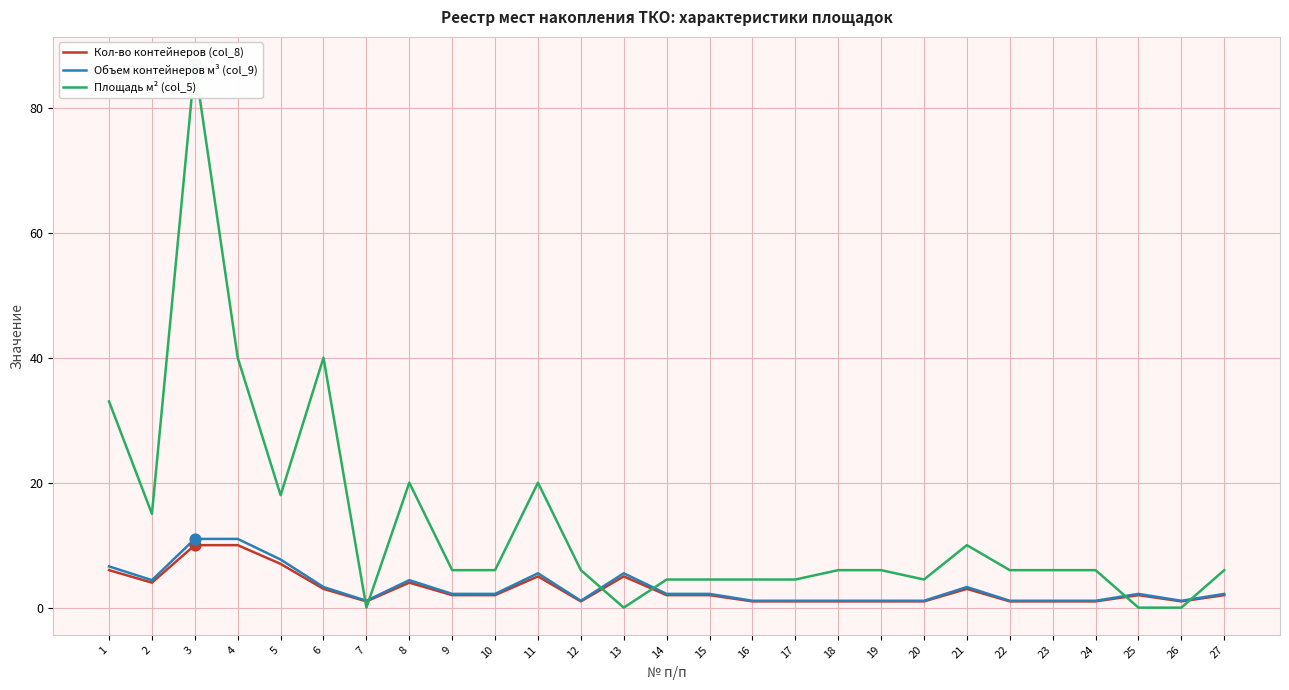

What are all the series names shown in the legend?

Кол-во контейнеров (col_8), Объем контейнеров м³ (col_9), Площадь м² (col_5)